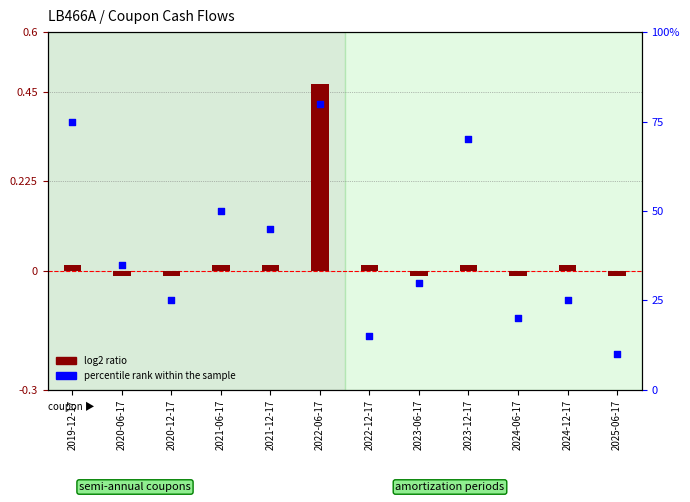

Which series reaches the minimum Y coordinate?

log2 ratio